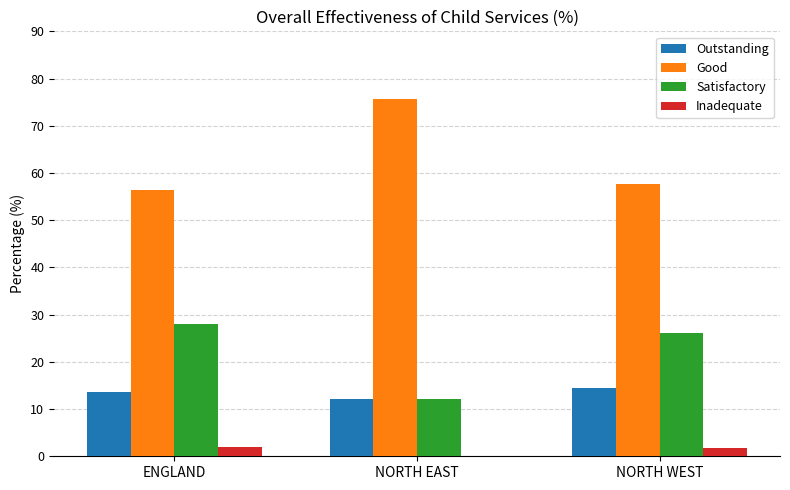

What are all the series names shown in the legend?

Outstanding, Good, Satisfactory, Inadequate